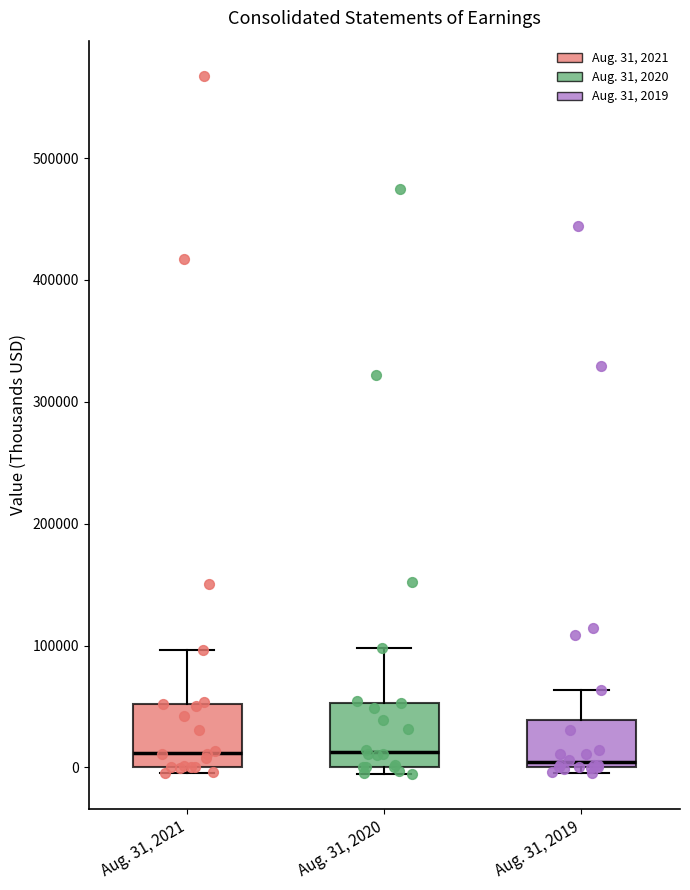

Where does the upper whisker of the box for Aug. 31, 2019 end on the y-axis? The values are not printed on the chart, so give them approximately, as read against the axis.

60000